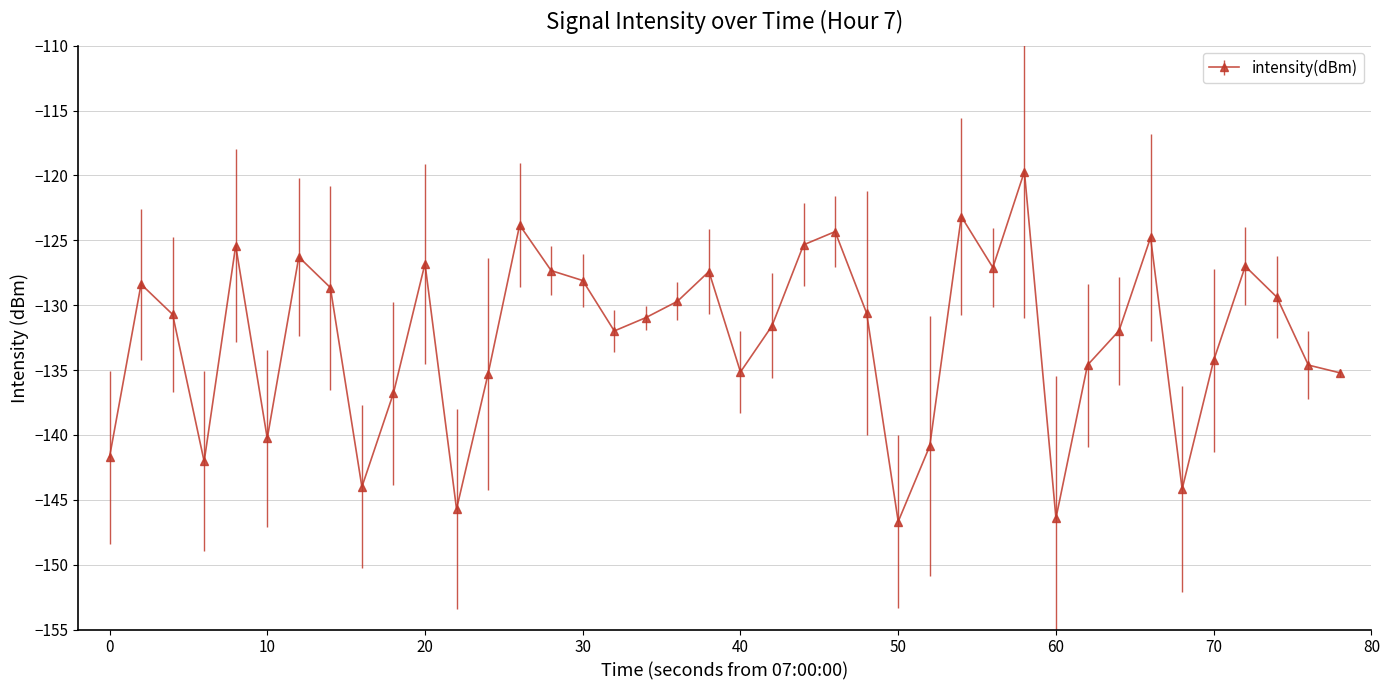

True or false: the data has more than 1 interior local peaks.

True